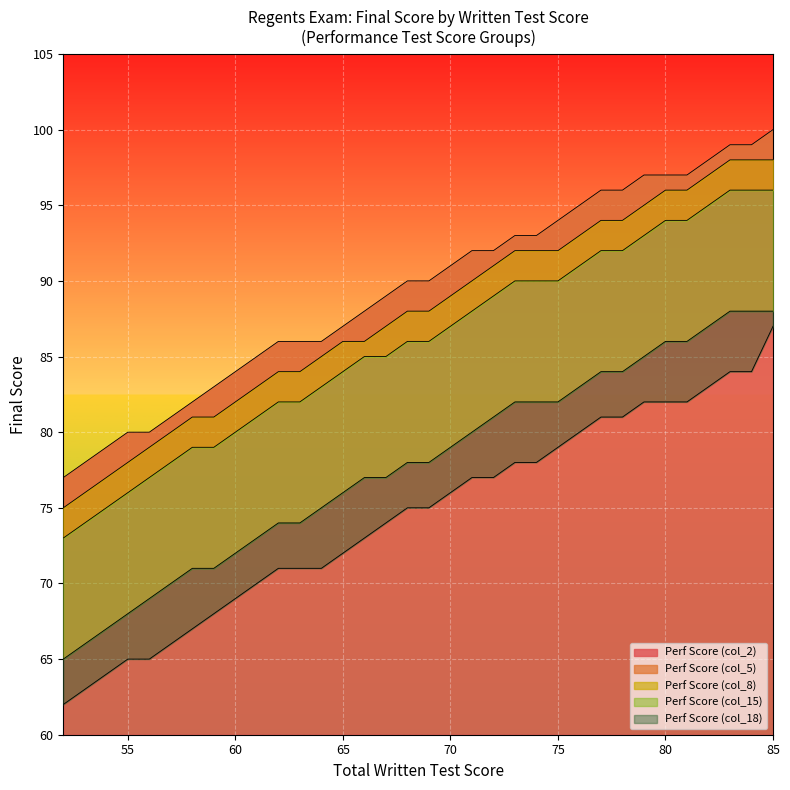

What is the lowest value of the Perf Score (col_2) series?

77